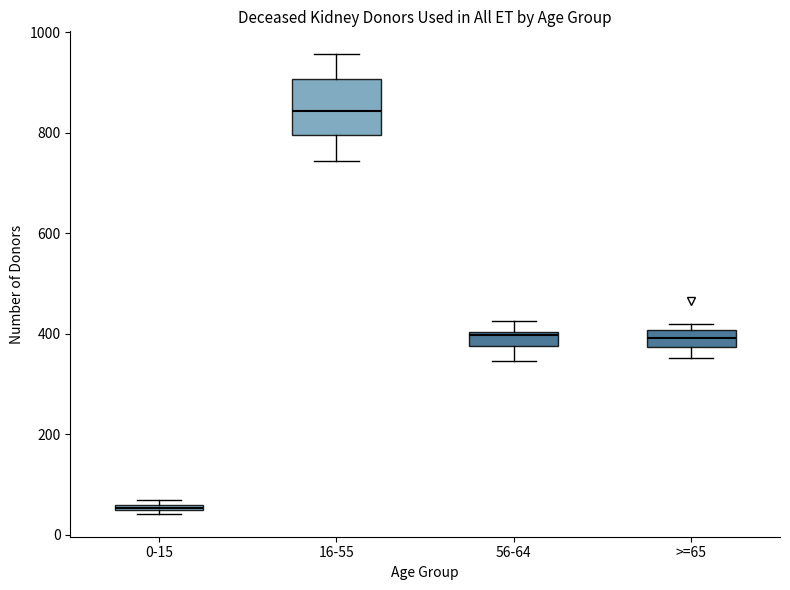

Where is the upper edge of the box for 0-15 on the y-axis? The values are not printed on the chart, so give them approximately, as read against the axis.

60